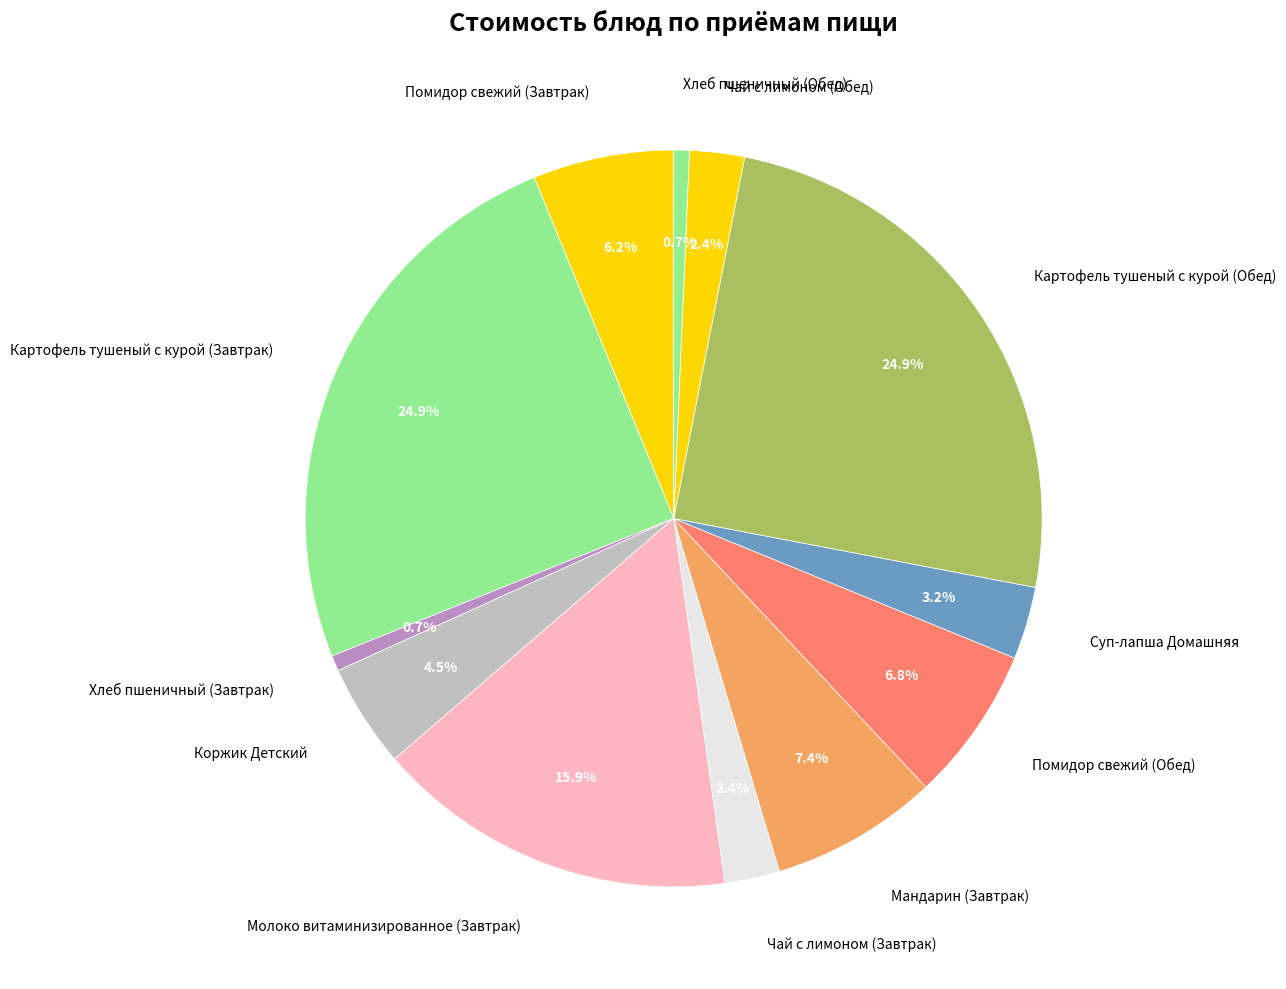

To the nearest percent, what percentage of the pie is Помидор свежий (Завтрак)?

6%